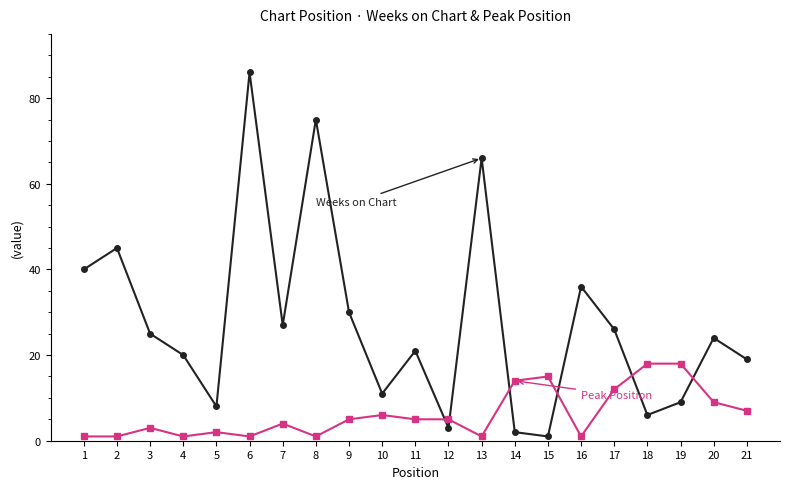

Reading left to right, transcribe all the data shown in this chart.

Weeks on Chart: 40	45	25	20	8	86	27	75	30	11	21	3	66	2	1	36	26	6	9	24	19
Peak Position: 1	1	3	1	2	1	4	1	5	6	5	5	1	14	15	1	12	18	18	9	7